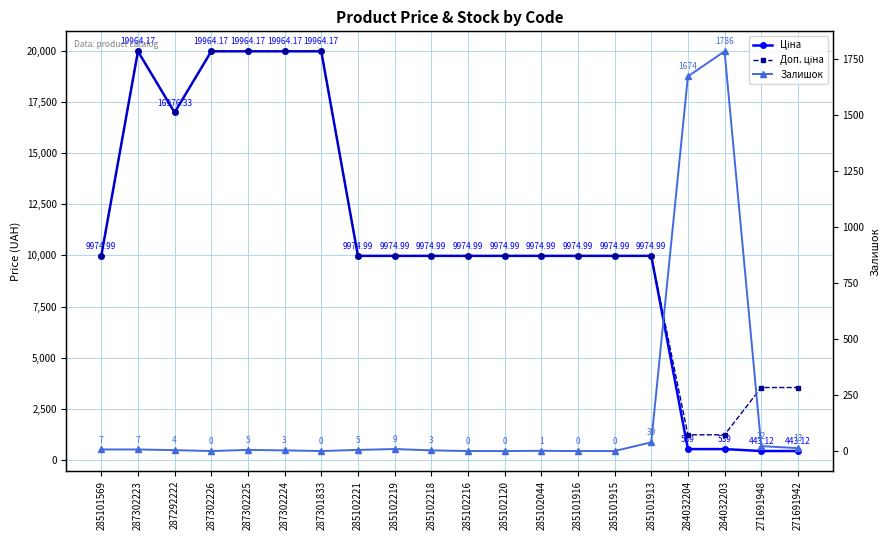

Where is the first local minimum for Доп. ціна?

287292222